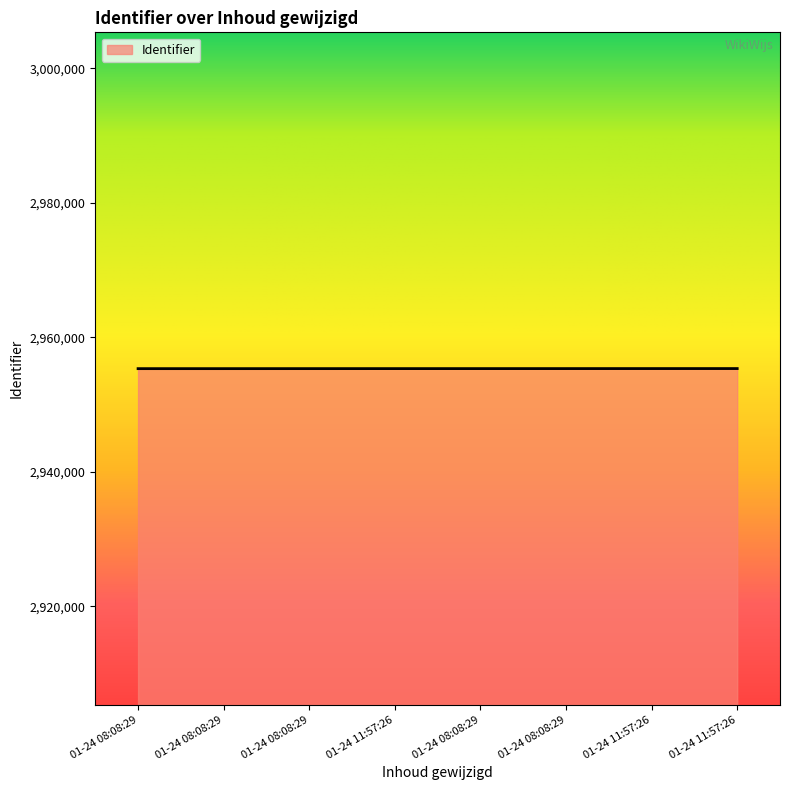

Which category has the lowest value across all series?

01-24 08:08:29